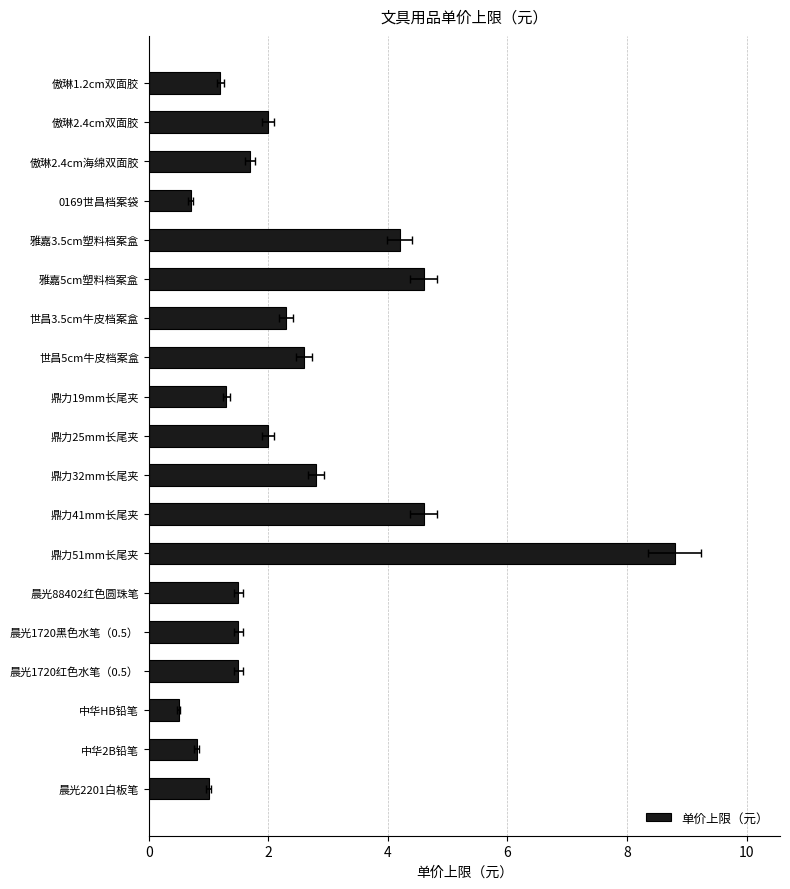

What is the average value?

2.4